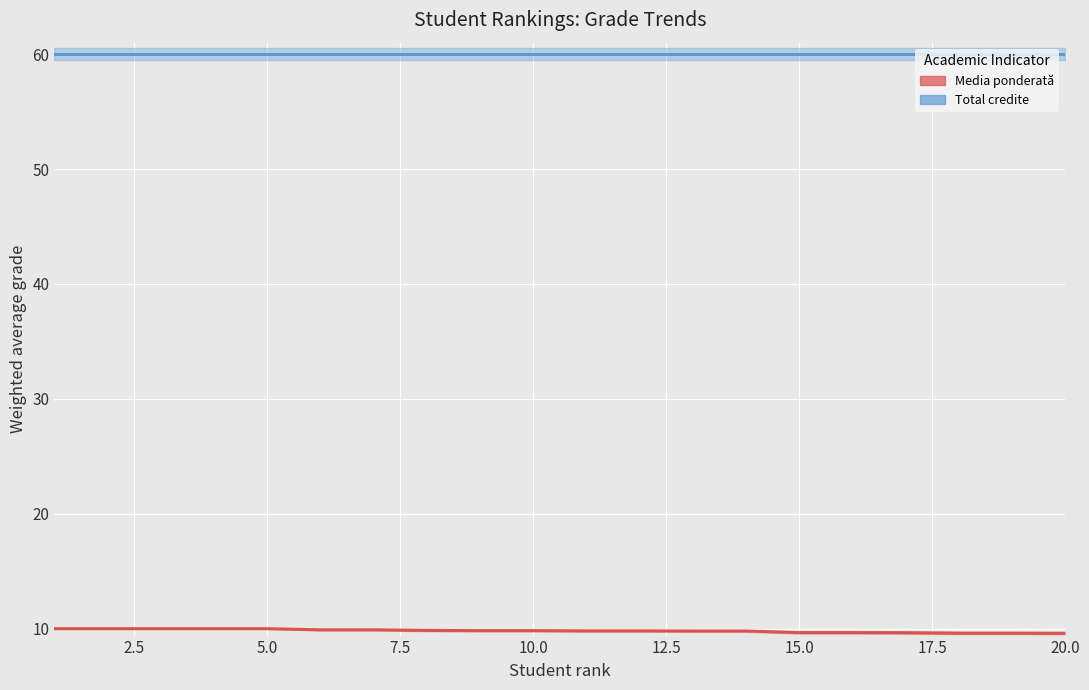

Where is Media ponderată nearest to the value 9?

20